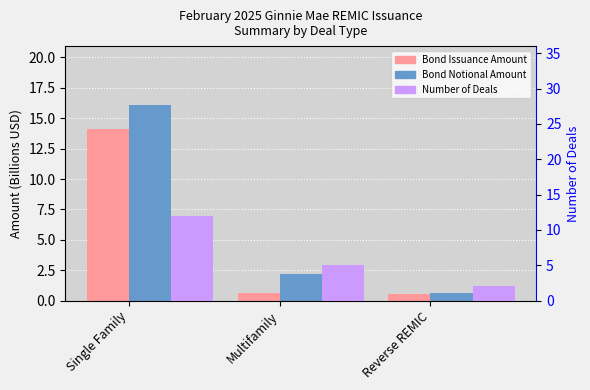

Reading left to right, extract all data points from this chart.

Bond Issuance Amount (B): 14.1	0.7	0.6
Bond Notional Amount (B): 16.1	2.2	0.6
Number of Deals: 12.0	5.0	2.0